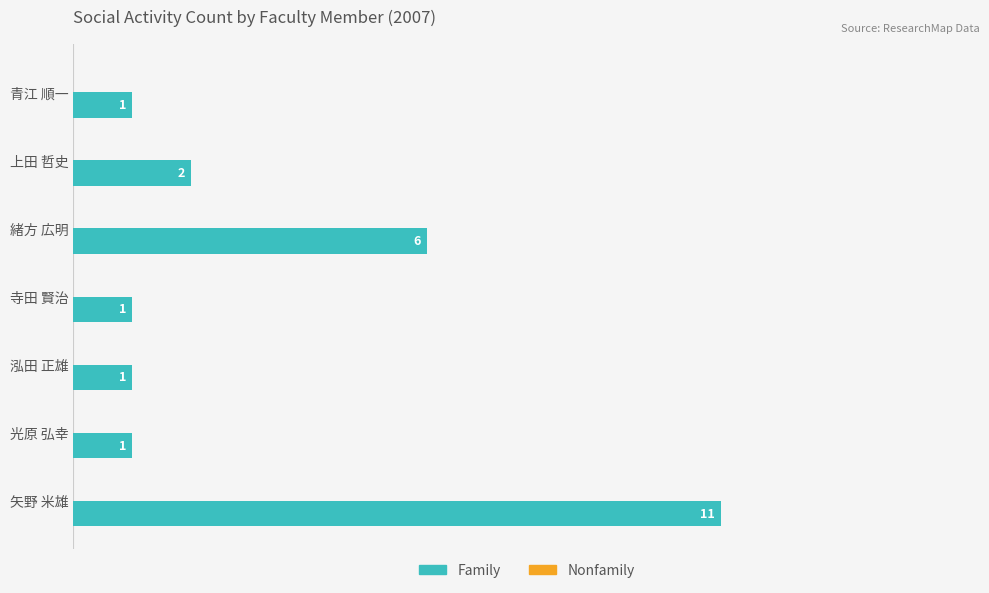

What is the label of the 5th bar from the top?

泓田 正雄